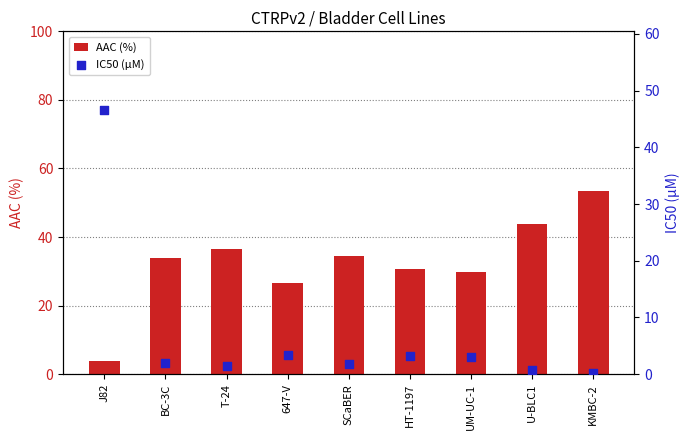

At how many categories does at least one series exceed 30?

7